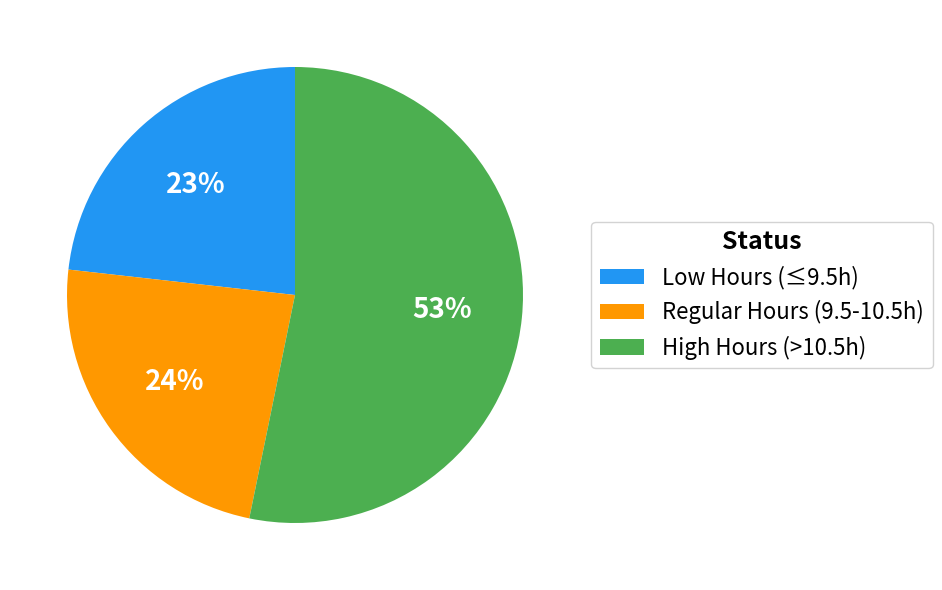

How many slices are in this pie chart?

3